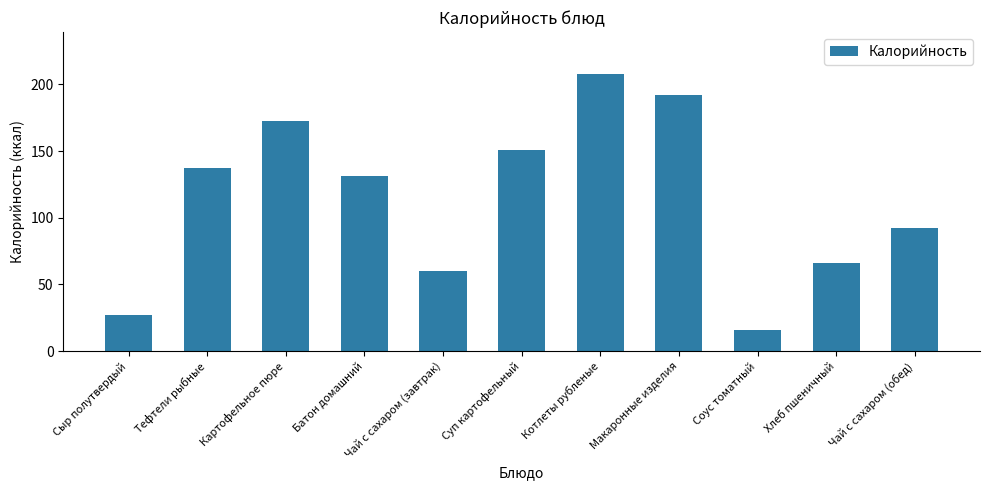

Between Картофельное пюре and Хлеб пшеничный, which is larger?

Картофельное пюре